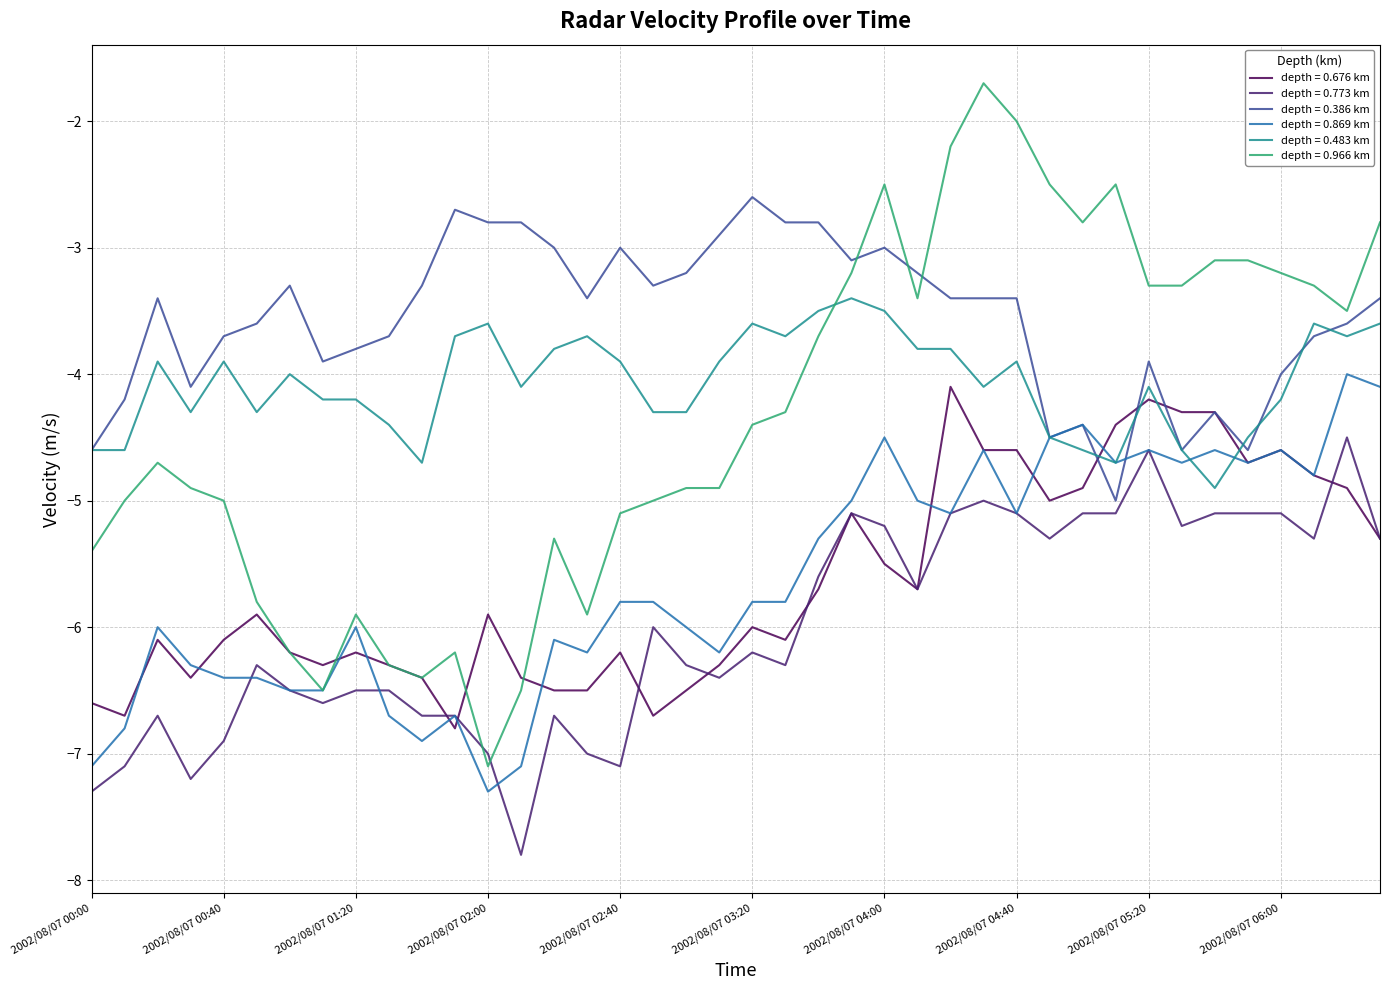

How many lines are shown in the chart?

6